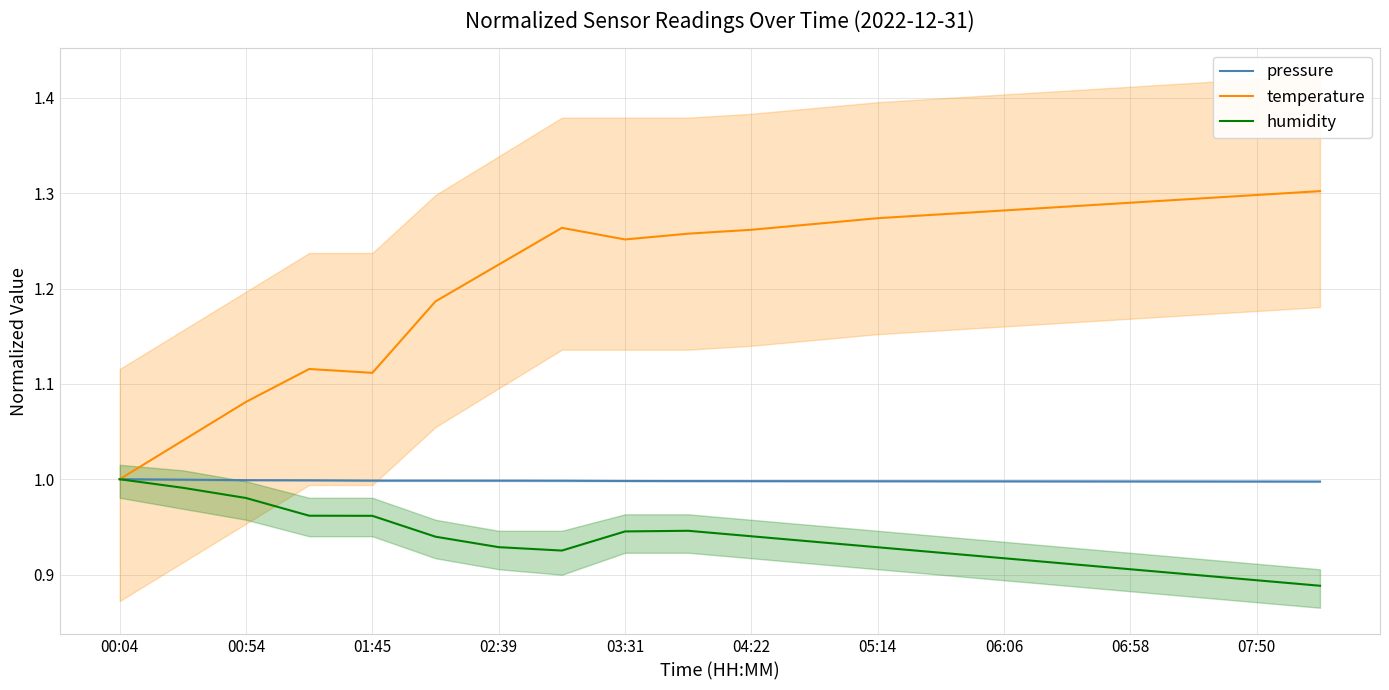

Reading right to left, what are all the values shown in this chart?

pressure: 1.0	1.0	1.0	1.0	1.0	1.0	1.0	1.0	1.0	1.0	1.0	1.0	1.0	1.0	1.0	1.0	1.0	1.0	1.0	1.0
temperature: 1.3	1.3	1.3	1.3	1.3	1.3	1.3	1.3	1.3	1.3	1.3	1.3	1.3	1.2	1.2	1.1	1.1	1.1	1.0	1.0
humidity: 0.9	0.9	0.9	0.9	0.9	0.9	0.9	0.9	0.9	0.9	0.9	0.9	0.9	0.9	0.9	1.0	1.0	1.0	1.0	1.0